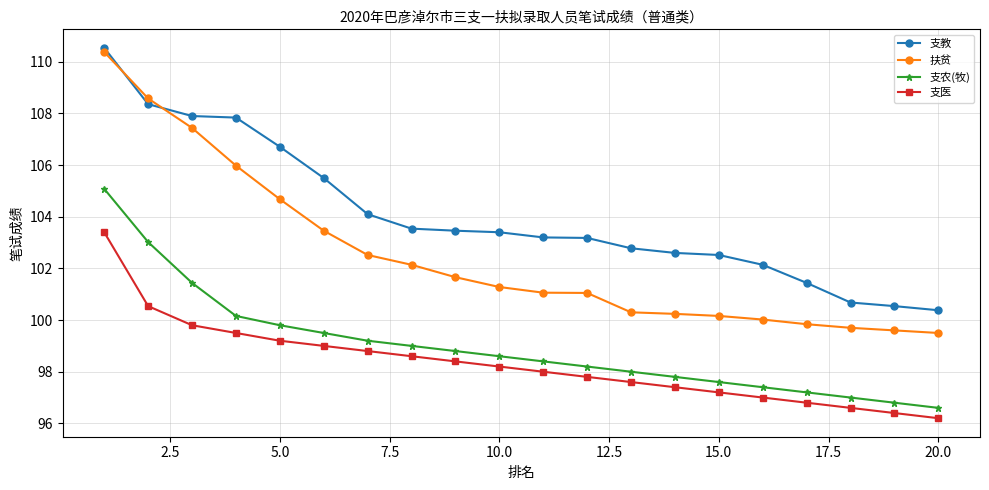

What is the value of the 支农(牧) point at the 5th from the left?

99.8